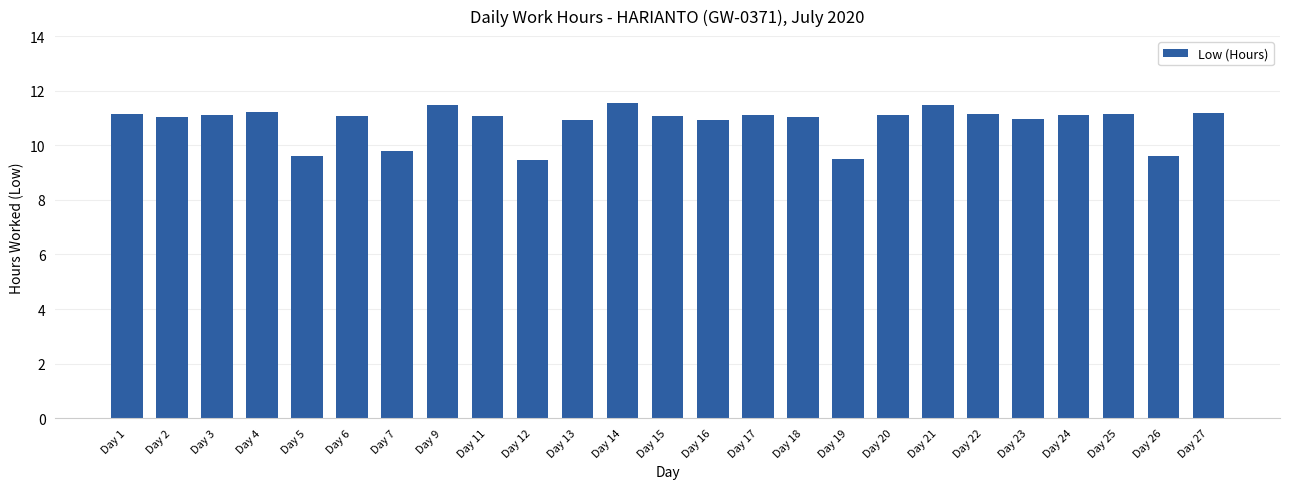

What is the change in value from Day 13 to Day 14?

+0.6